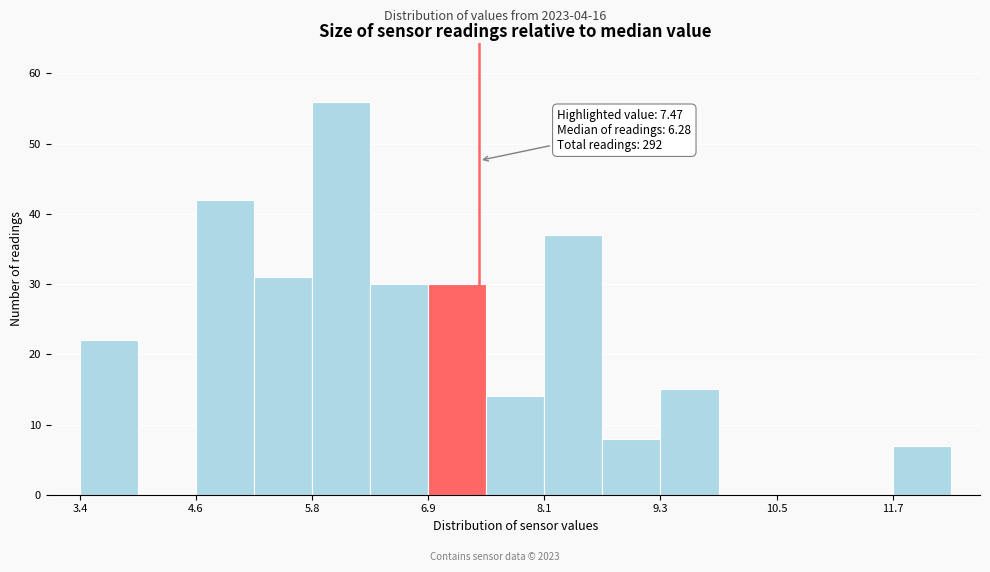

Around what value on the x-axis is the tallest bar? Give the approximate position of its centre, as read against the axis.

6.0